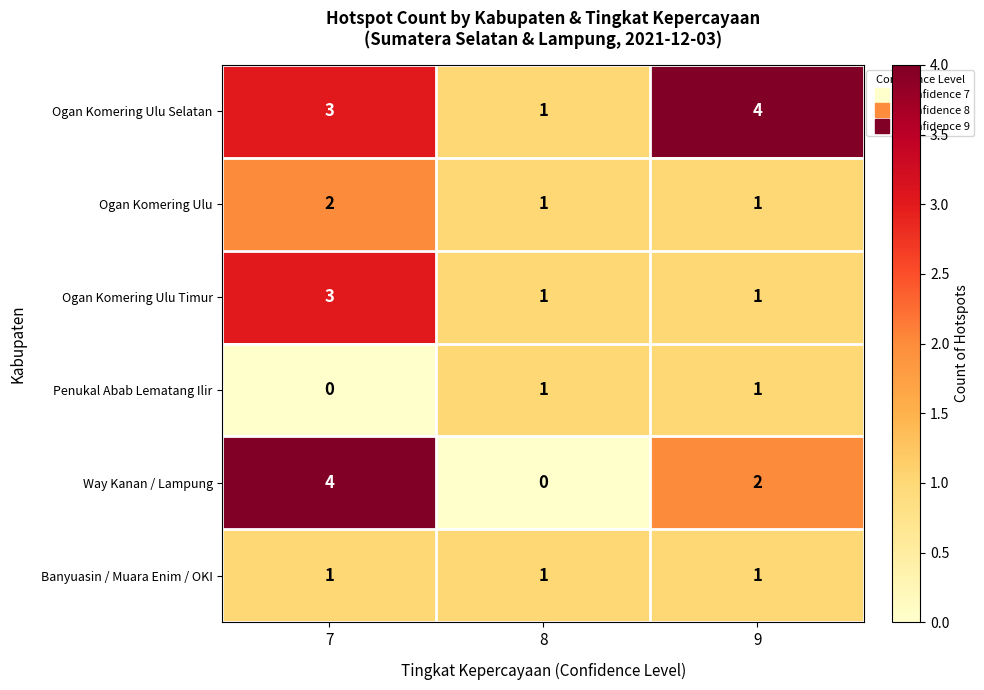

Which series has the widest spread of values?

Way Kanan / Lampung